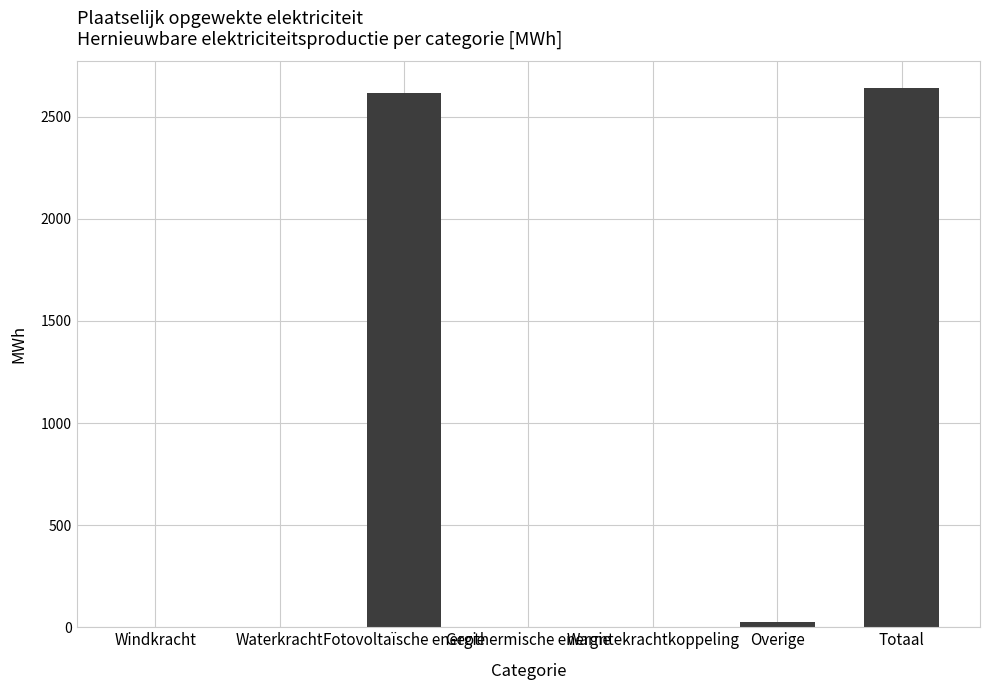

Reading left to right, extract all data points from this chart.

0.0	0.0	2613.8	0.0	0.0	24.8	2638.5